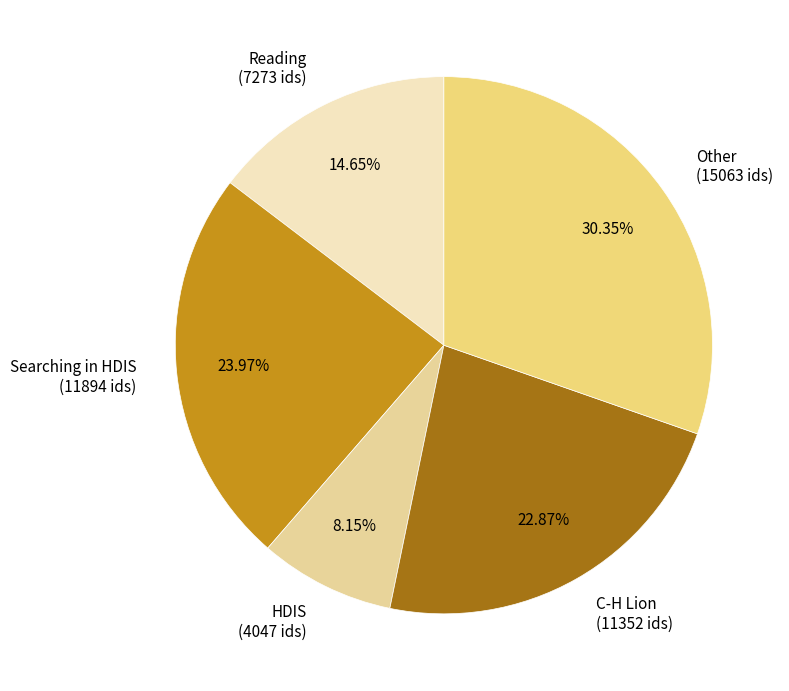

Is the sum of C-H Lion (11352 ids) and Searching in HDIS (11894 ids) greater than half?

No